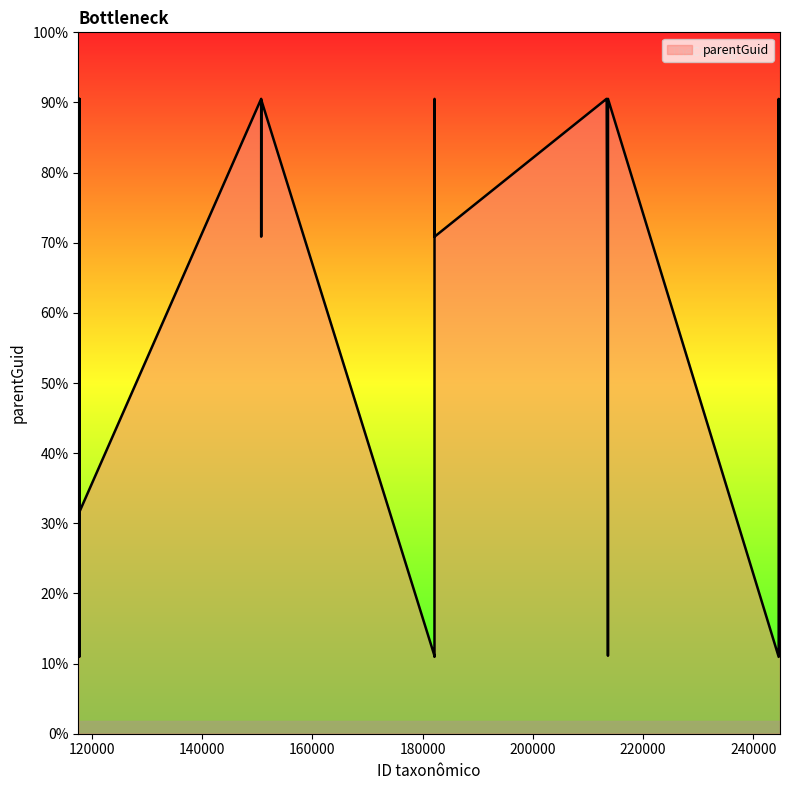

At which label is the value closest to 181179?

117786